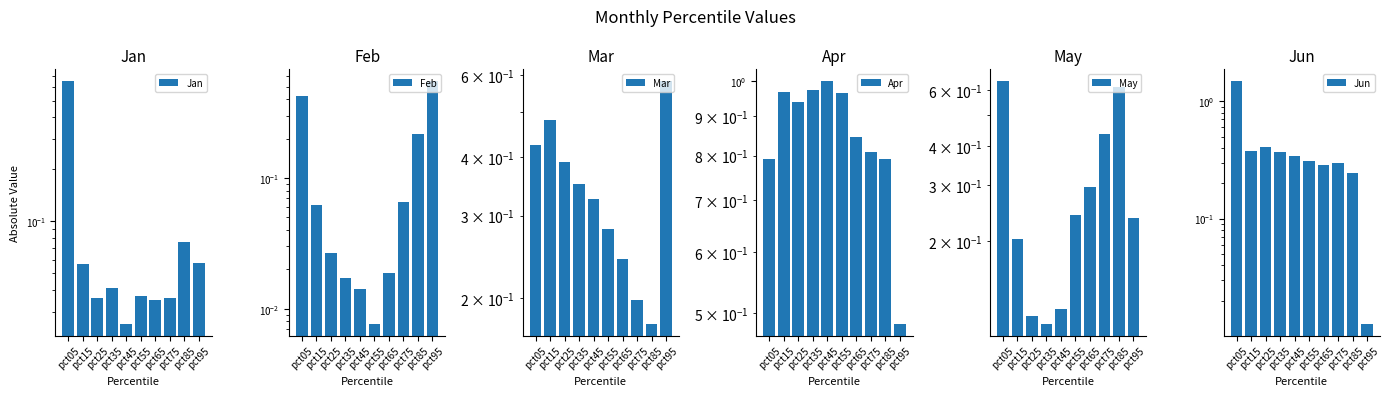

Reading left to right, transcribe all the data shown in this chart.

Jan: 0.6	0.1	0.0	0.0	0.0	0.0	0.0	0.0	0.1	0.1
Feb: 0.4	0.1	0.0	0.0	0.0	0.0	0.0	0.1	0.2	0.5
Mar: 0.4	0.5	0.4	0.4	0.3	0.3	0.2	0.2	0.2	0.6
Apr: 0.8	1.0	0.9	1.0	1.0	1.0	0.8	0.8	0.8	0.5
May: 0.6	0.2	0.1	0.1	0.1	0.2	0.3	0.4	0.6	0.2
Jun: 1.5	0.4	0.4	0.4	0.3	0.3	0.3	0.3	0.2	0.0